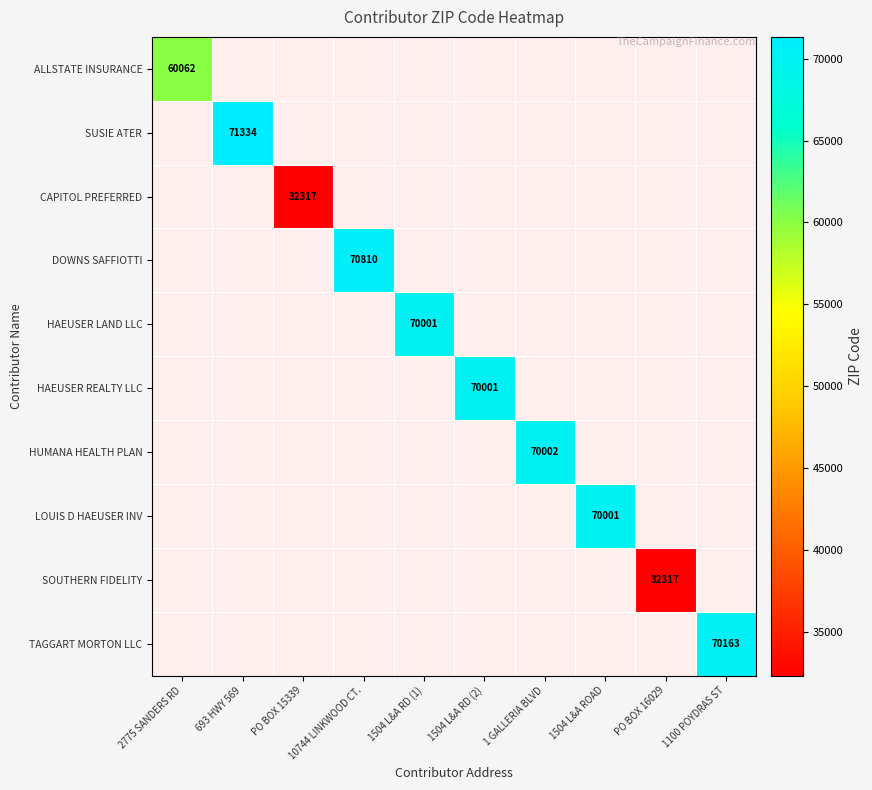

True or false: CAPITOL PREFERRED has a value of 21257.2 at PO BOX 15339.

False